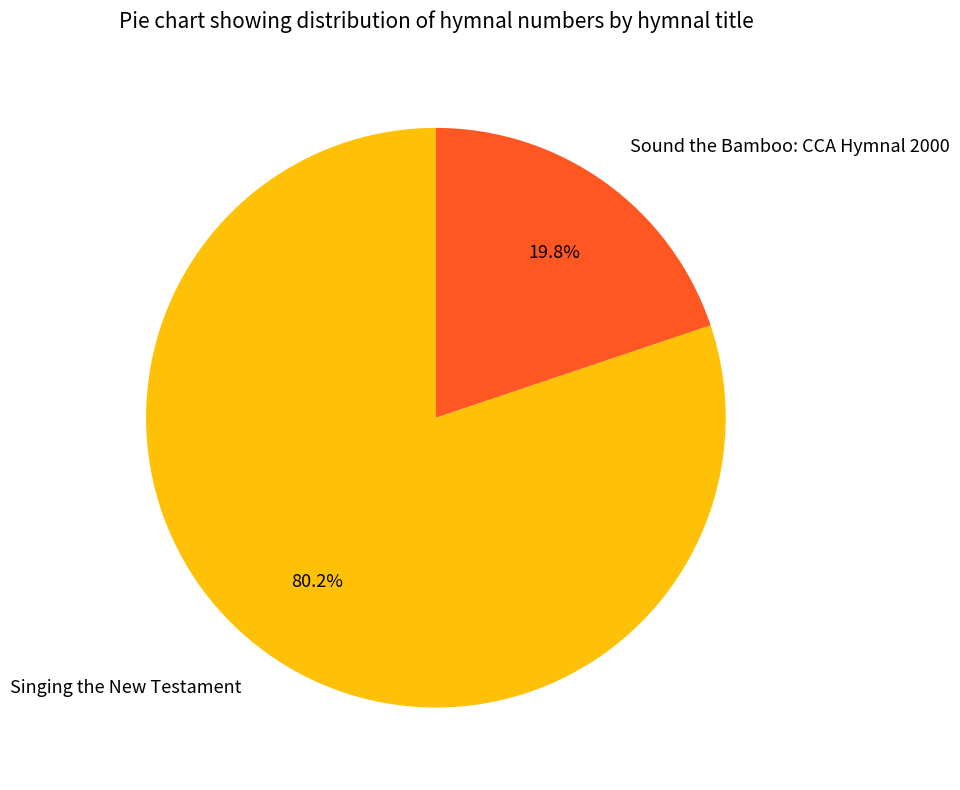

Which has a higher value, Singing the New Testament or Sound the Bamboo: CCA Hymnal 2000?

Singing the New Testament